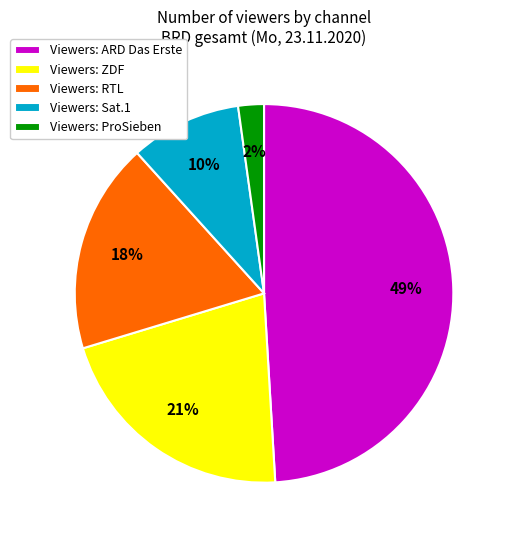

Count the number of slices in the pie.

5